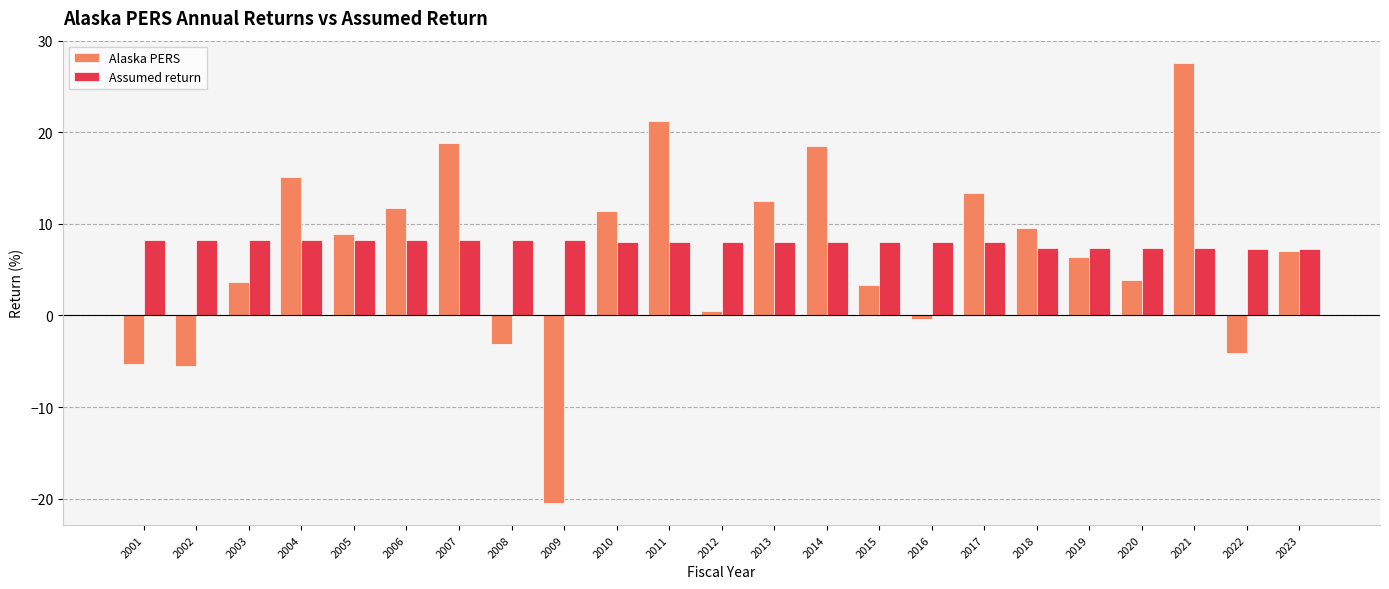

Which series changed the most between 2003 and 2012?

Alaska PERS